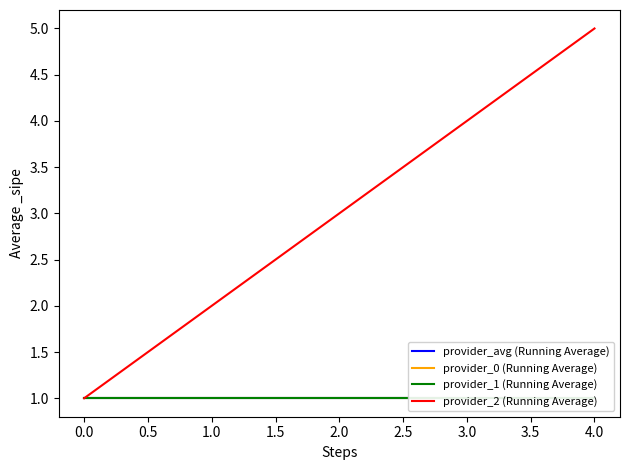

What is the minimum value for provider_avg (Running Average)?

1